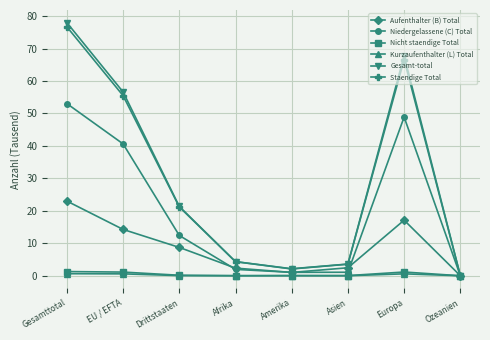

What is the spread (max minus min) of values at Afrika?

4.3